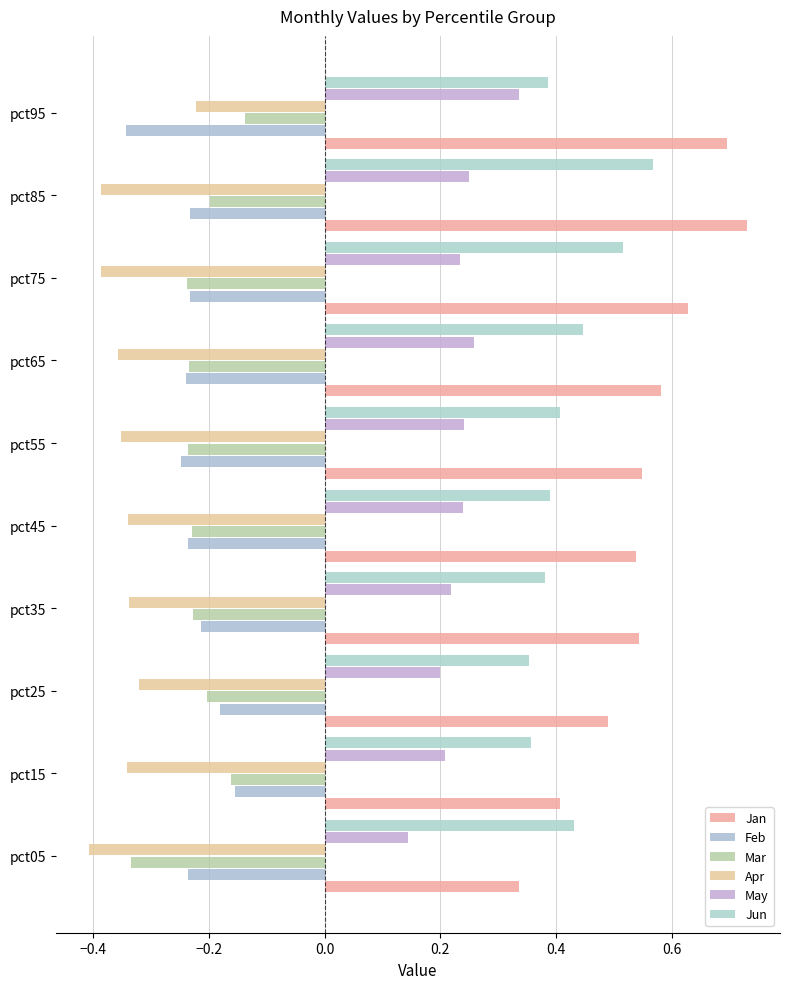

Count the number of categories in the chart.

10